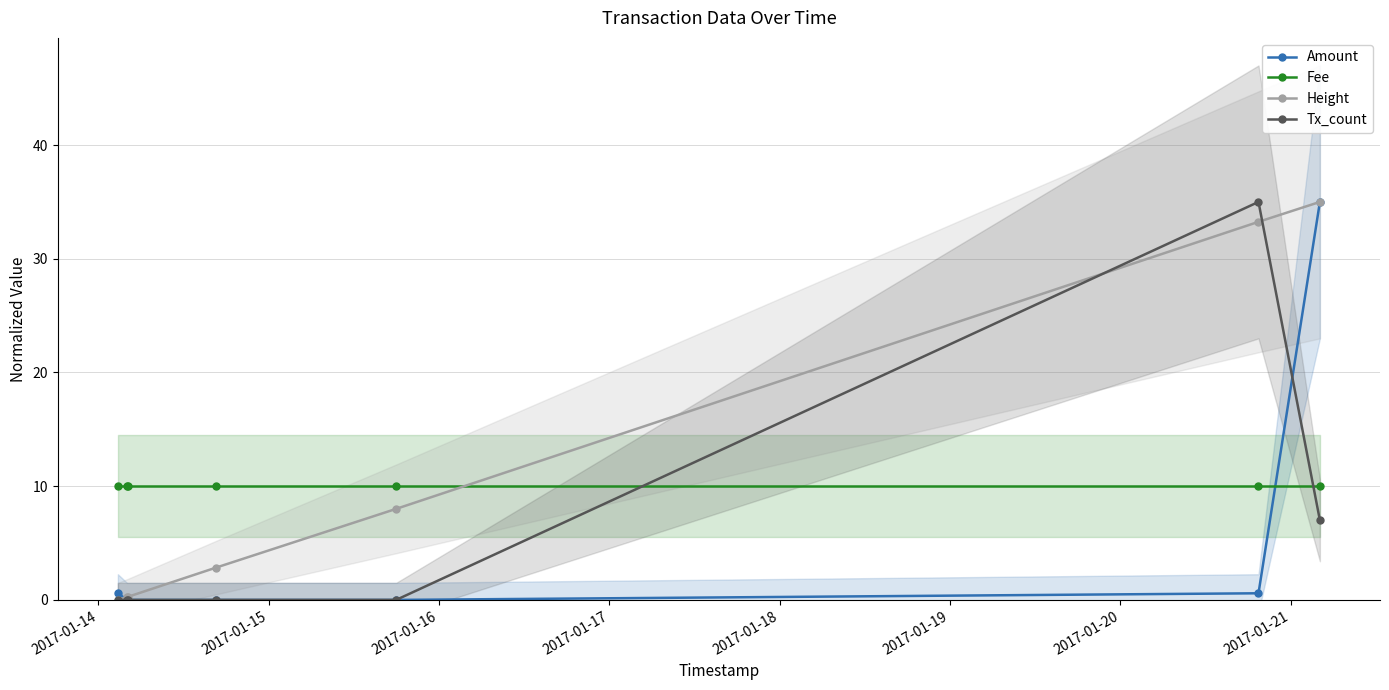

What is the maximum value for Amount?

35.0